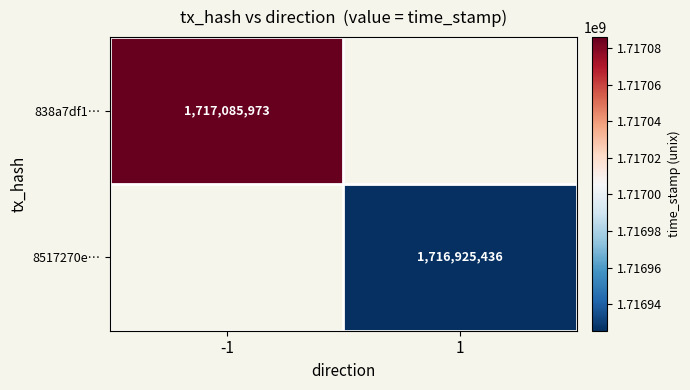

The 8517270e… series shows 896864831 at 1. True or false?

False